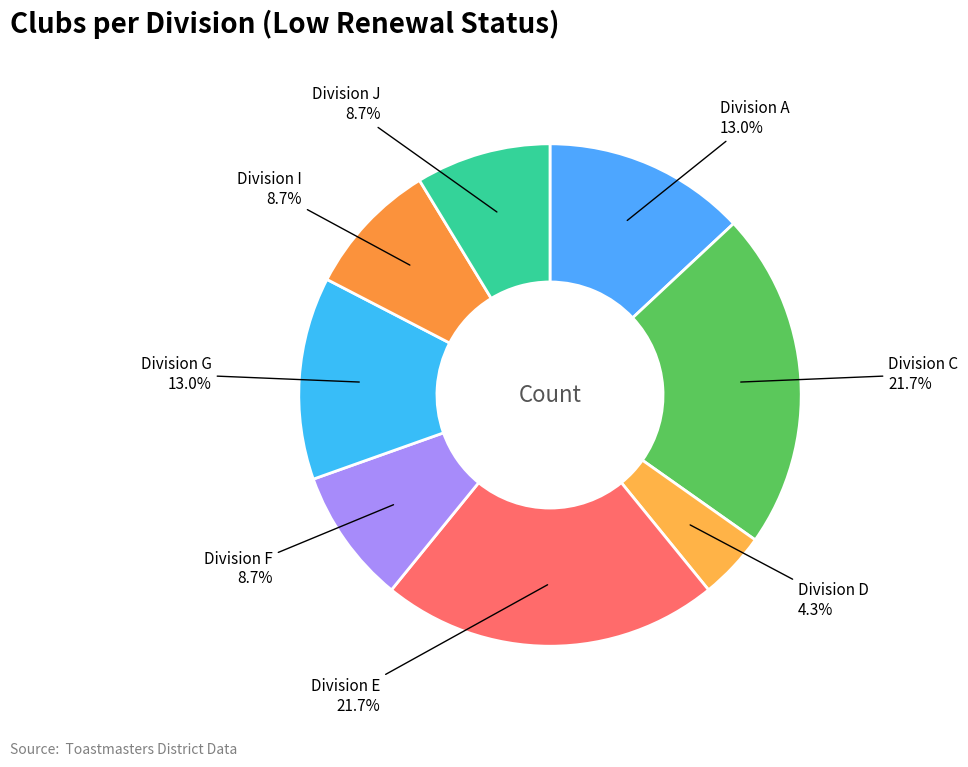

Which slice is the smallest?

D